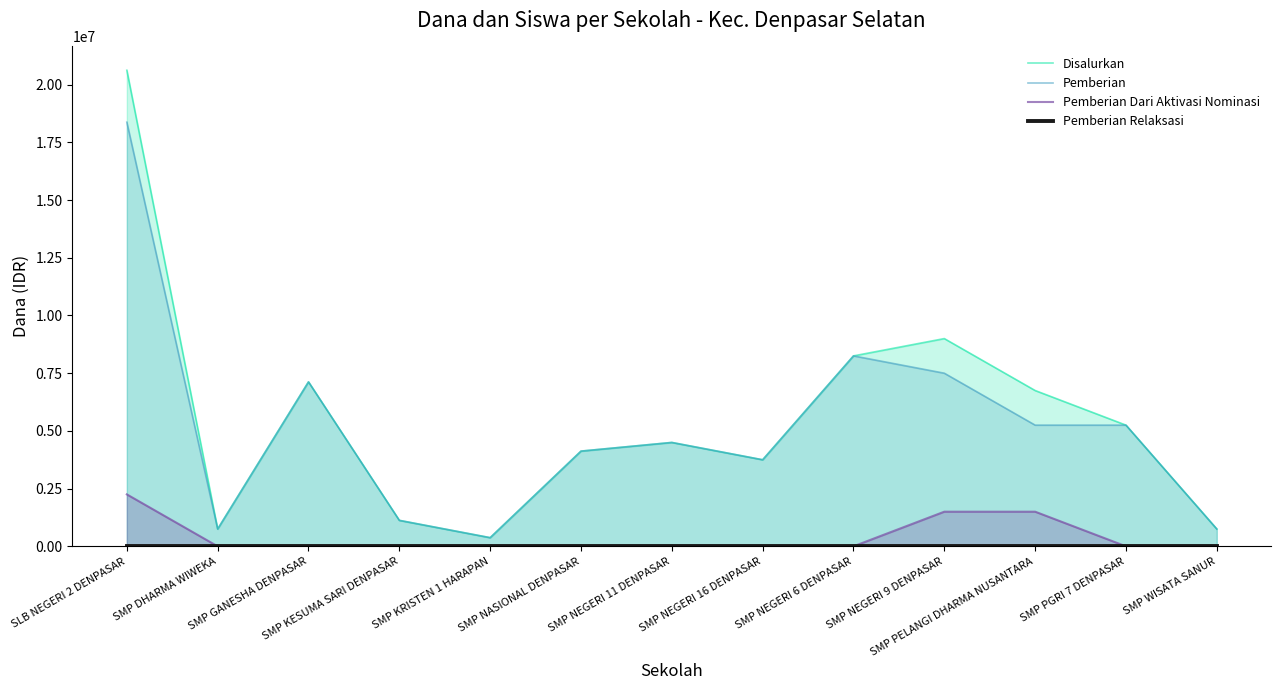

What are all the series names shown in the legend?

Disalurkan, Pemberian, Pemberian Dari Aktivasi Nominasi, Pemberian Relaksasi